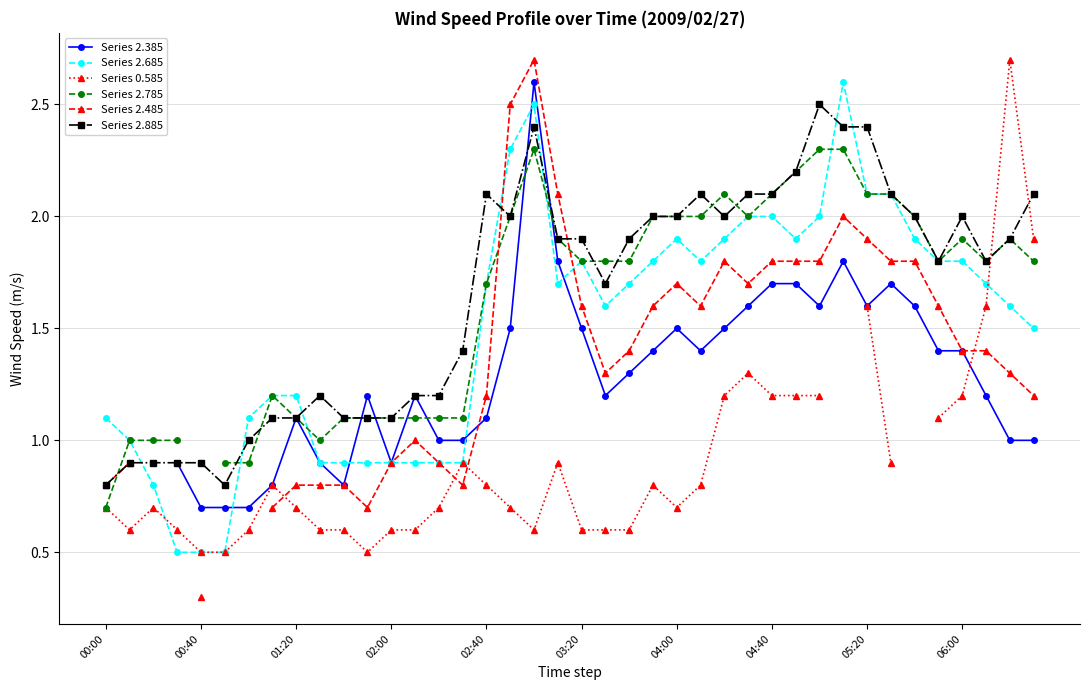

What is the difference between the second highest and minimum values in the Series 2.685 series?

2.0